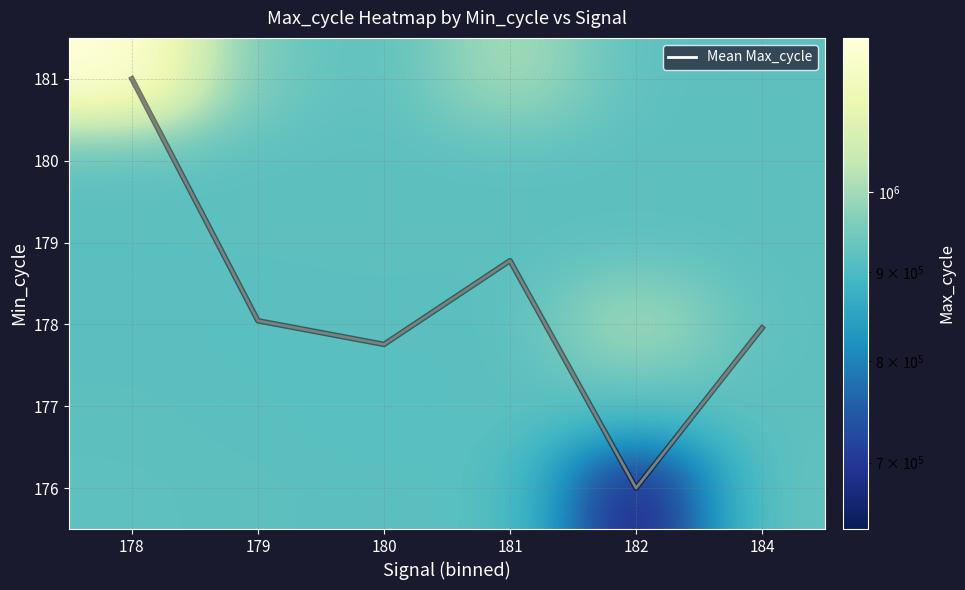

How many categories are shown in the chart?

6